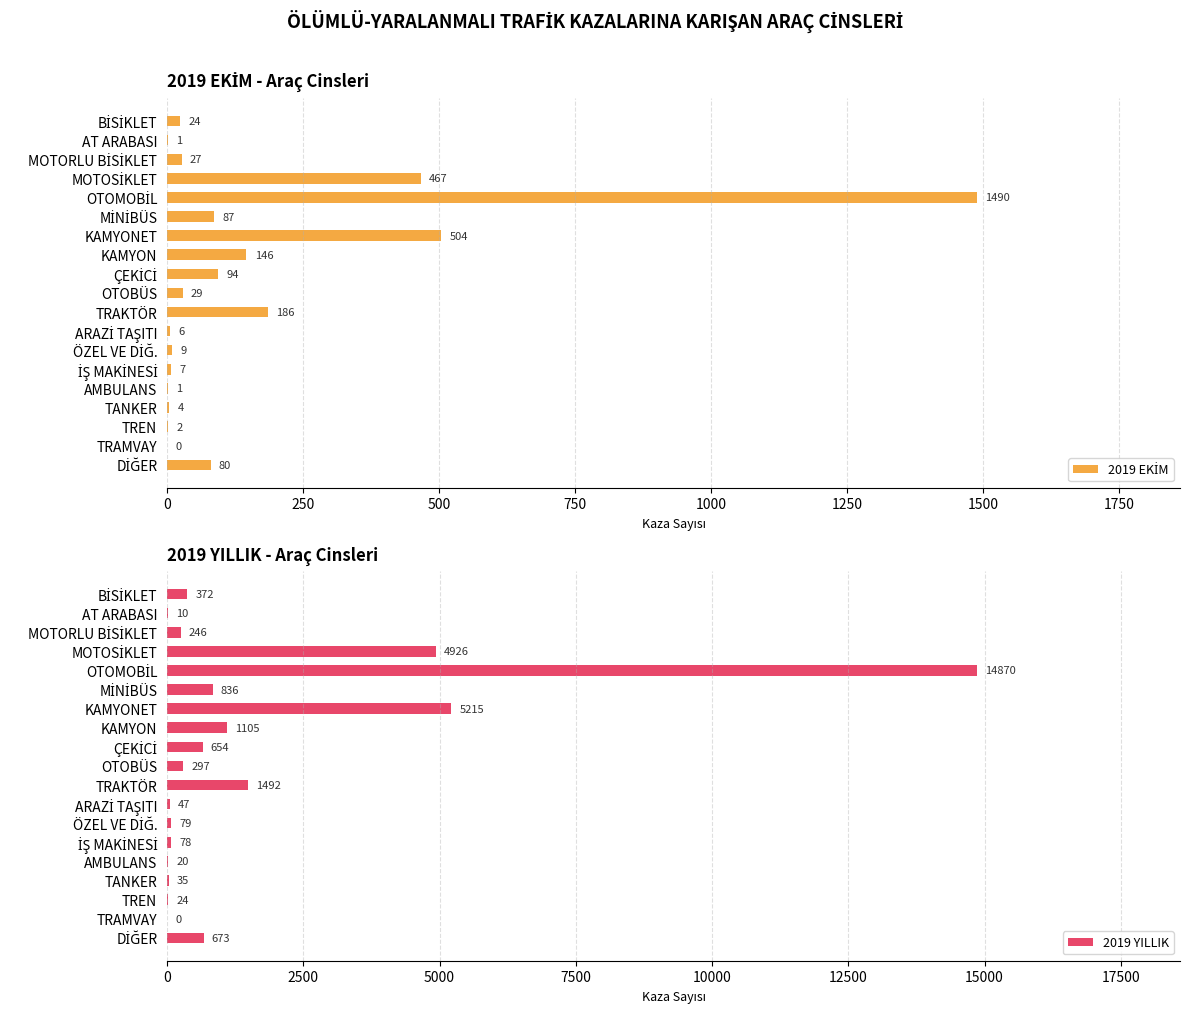

The value of 2019 YILLIK at TRAKTÖR is 1492. True or false?

True